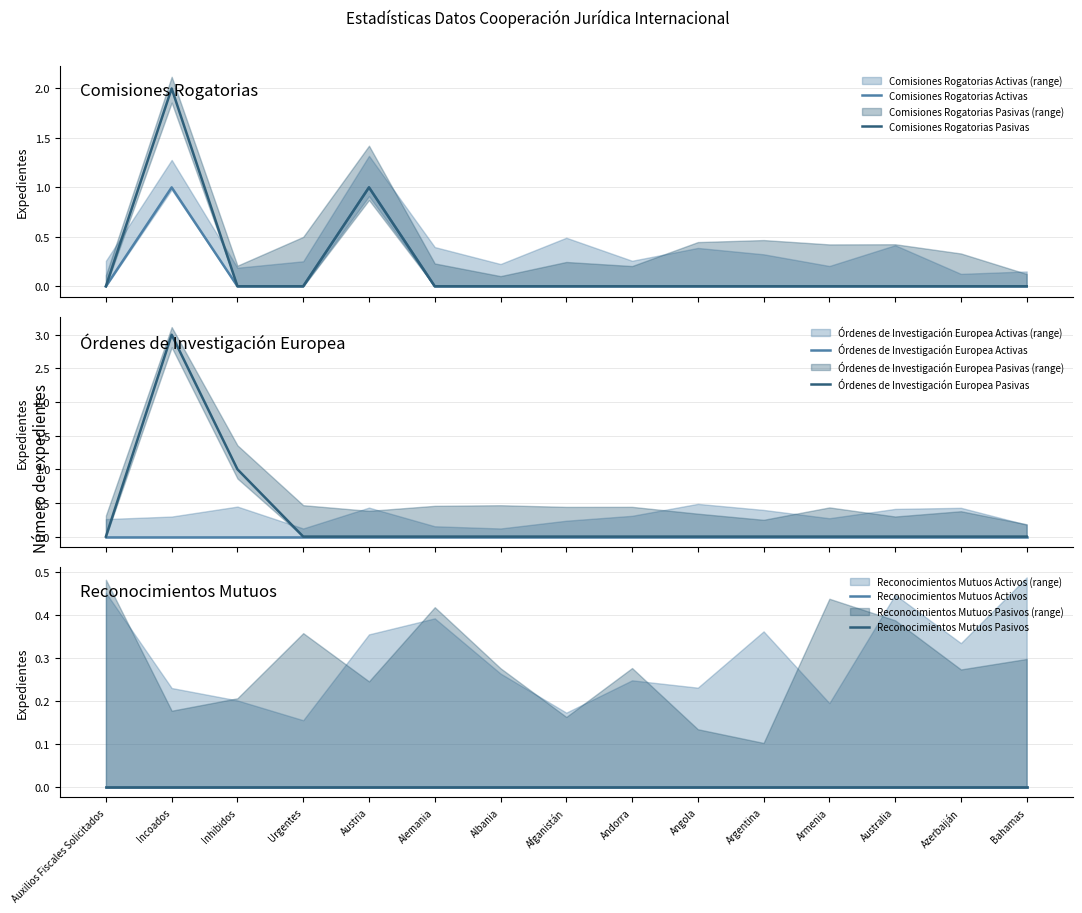

What is the label of the 9th point from the right?

Albania